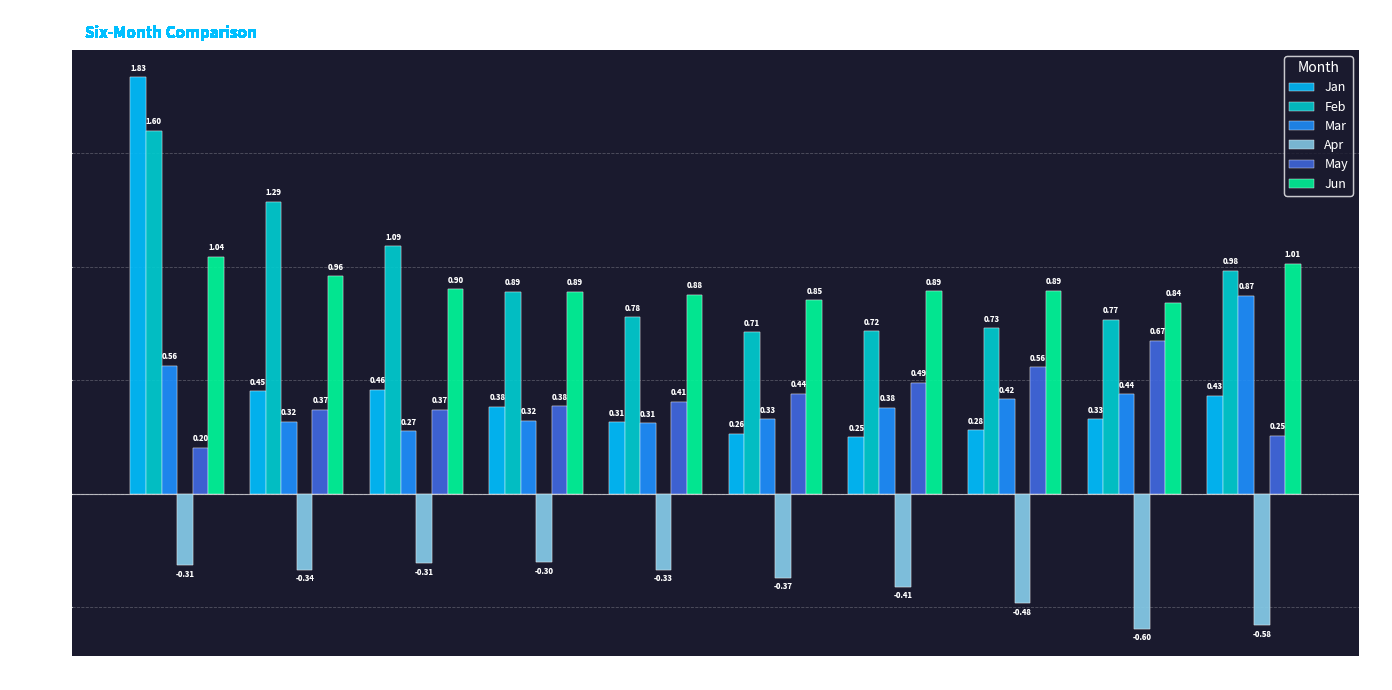

What is the sum of the Jun values at pct05 and pct35?

1.9